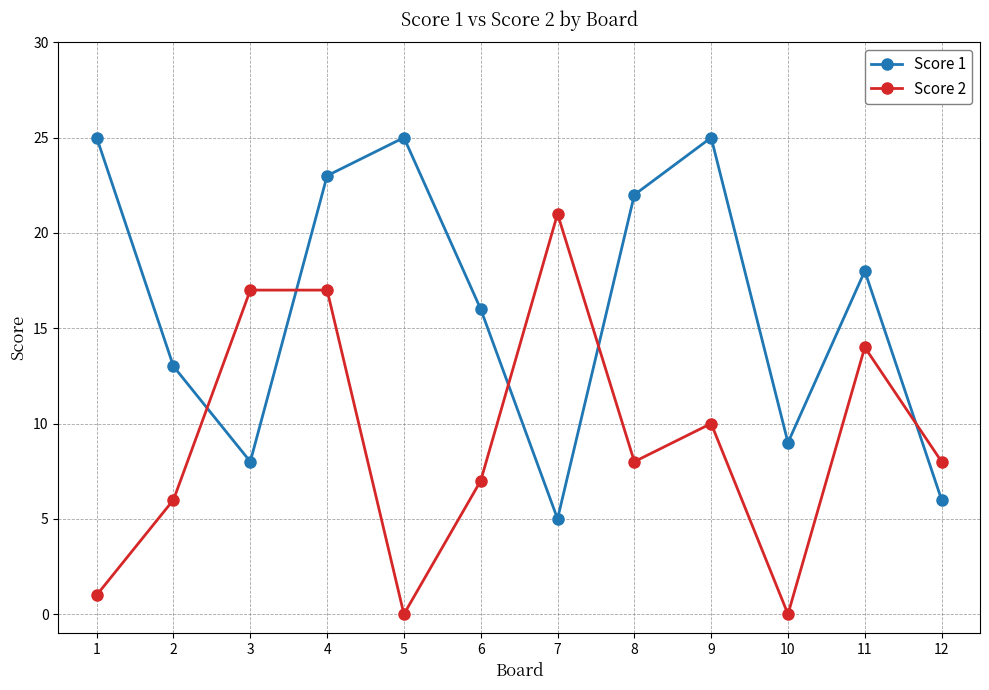

How many lines are shown in the chart?

2